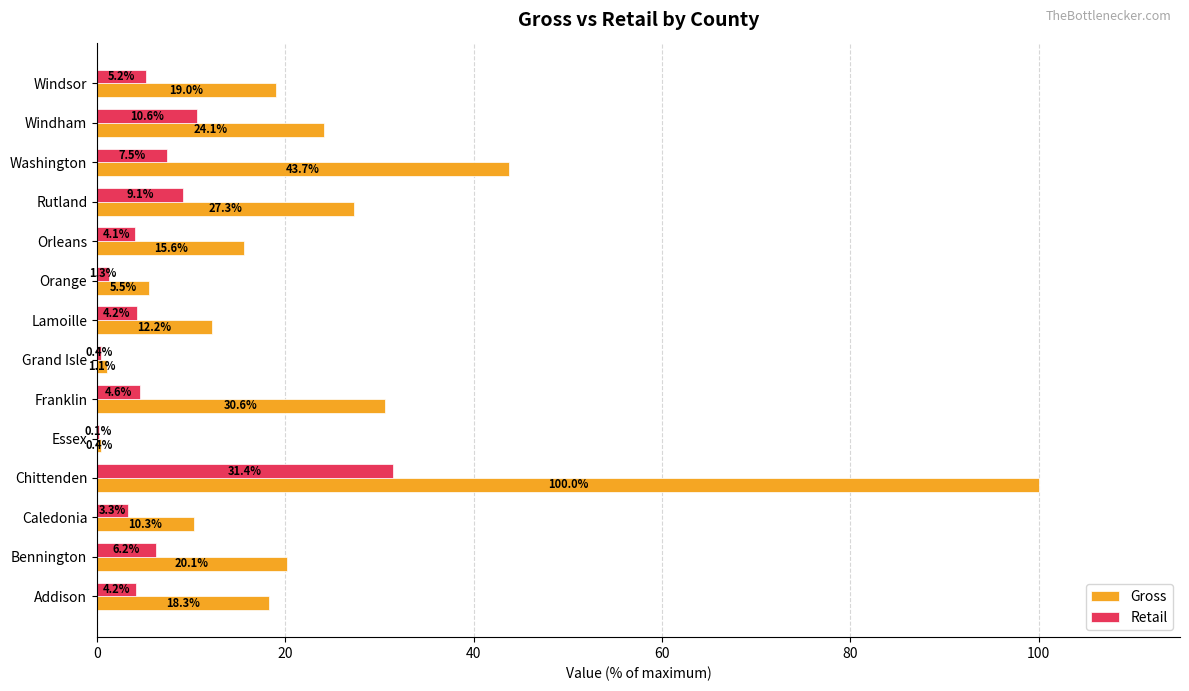

Which series has the widest spread of values?

Gross